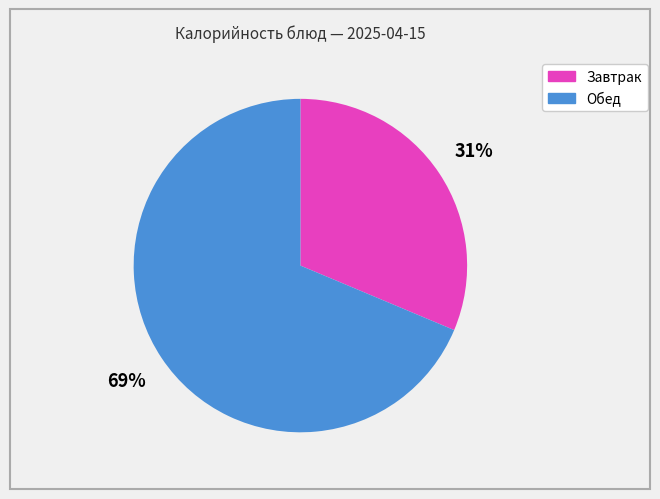

Which has a higher value, Завтрак or Обед?

Обед